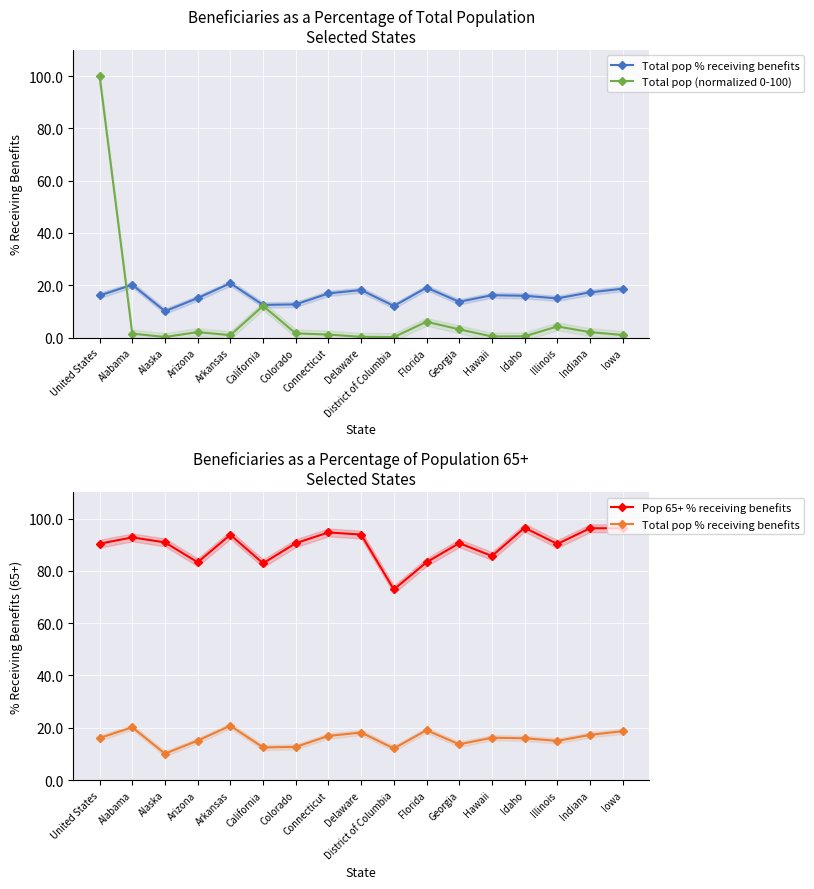

Reading right to left, extract all data points from this chart.

Total pop % receiving benefits: 18.7	17.3	15.0	16.0	16.2	13.7	19.1	12.1	18.2	16.9	12.7	12.5	20.8	15.1	10.1	20.2	16.1
Total pop (normalized 0-100): 1.0	2.1	4.3	0.5	0.4	3.2	6.1	0.2	0.3	1.2	1.6	12.1	0.9	2.1	0.2	1.5	100.0
Pop 65+ % receiving benefits: 96.3	96.3	90.3	96.5	85.7	90.6	83.3	72.9	93.9	94.7	90.6	82.9	93.8	83.3	90.9	92.8	90.4